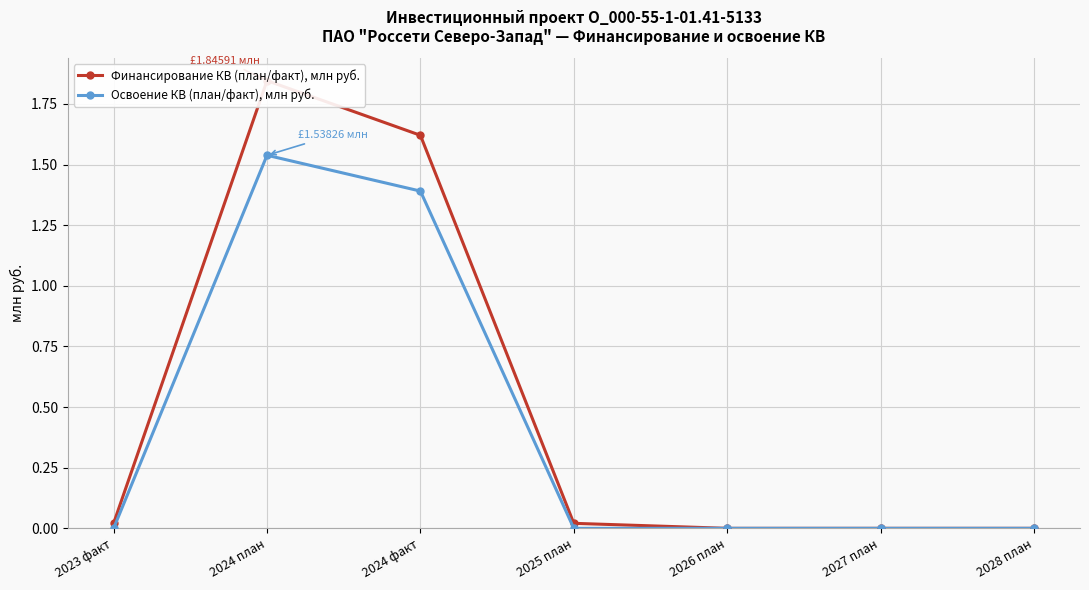

How many lines are shown in the chart?

2